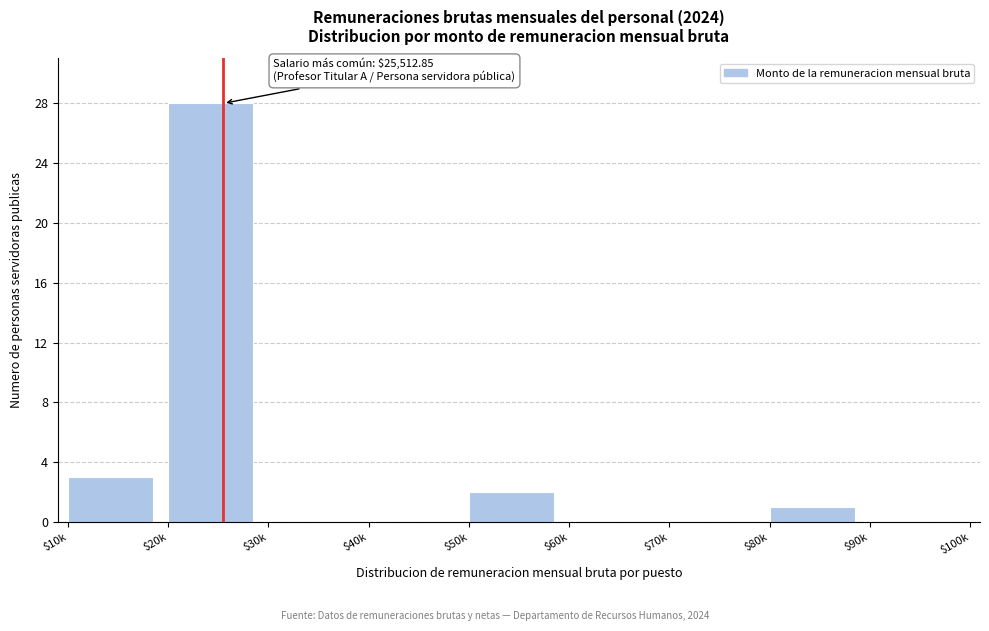

Which label corresponds to the largest value in the chart?

$20k